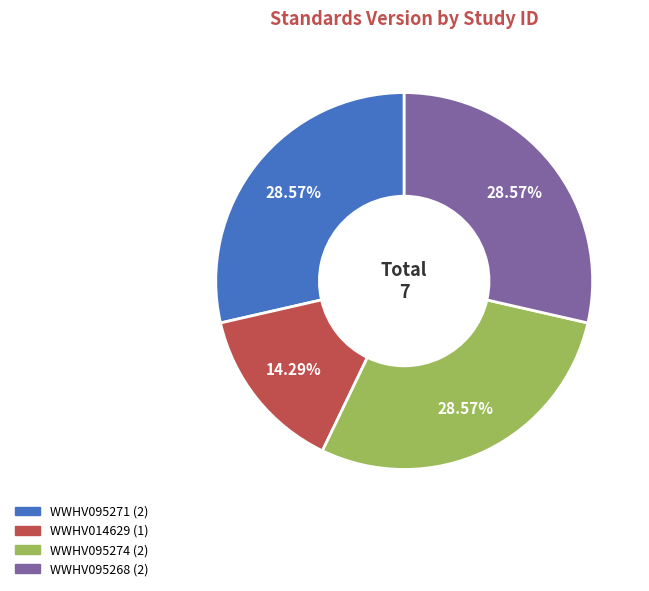

Is it true that WWHV095268 is 29% of the pie?

True